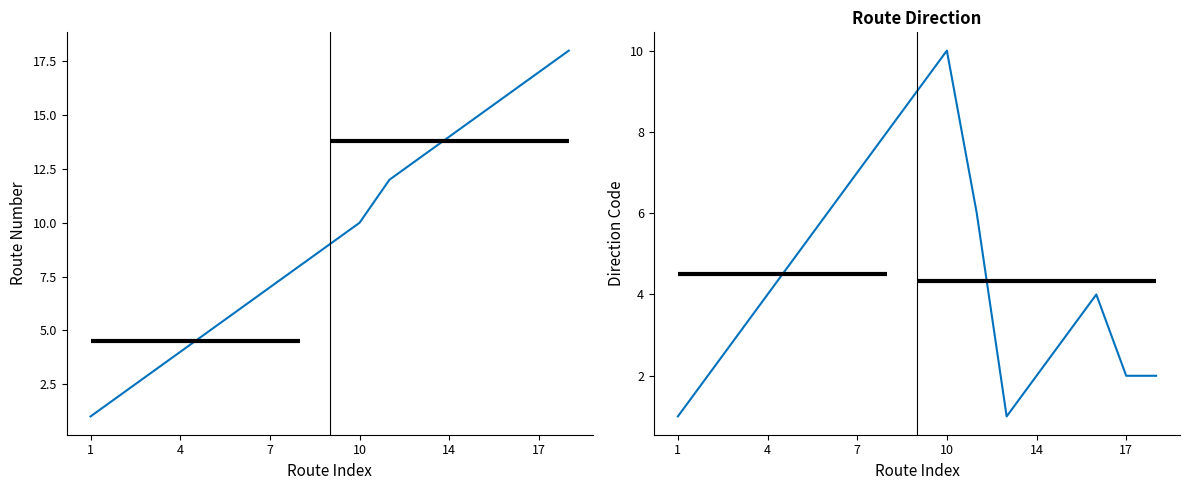

At how many categories does at least one series exceed 7?

10